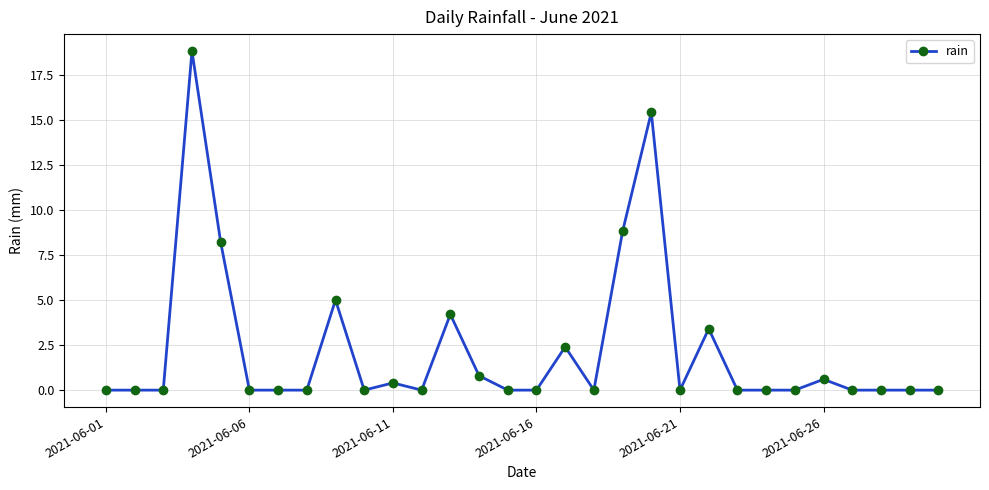

What is the greatest value displayed?

18.8